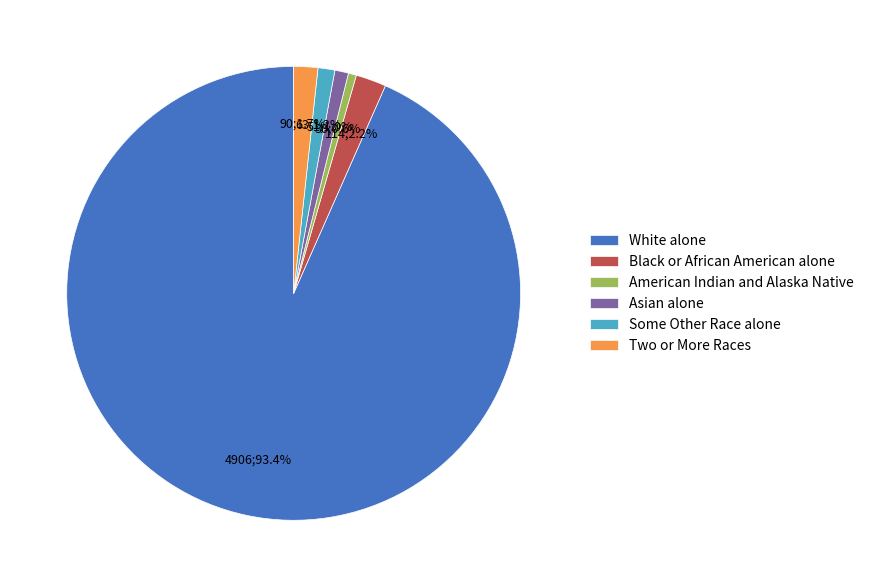

Is Some Other Race alone the majority of the pie?

No